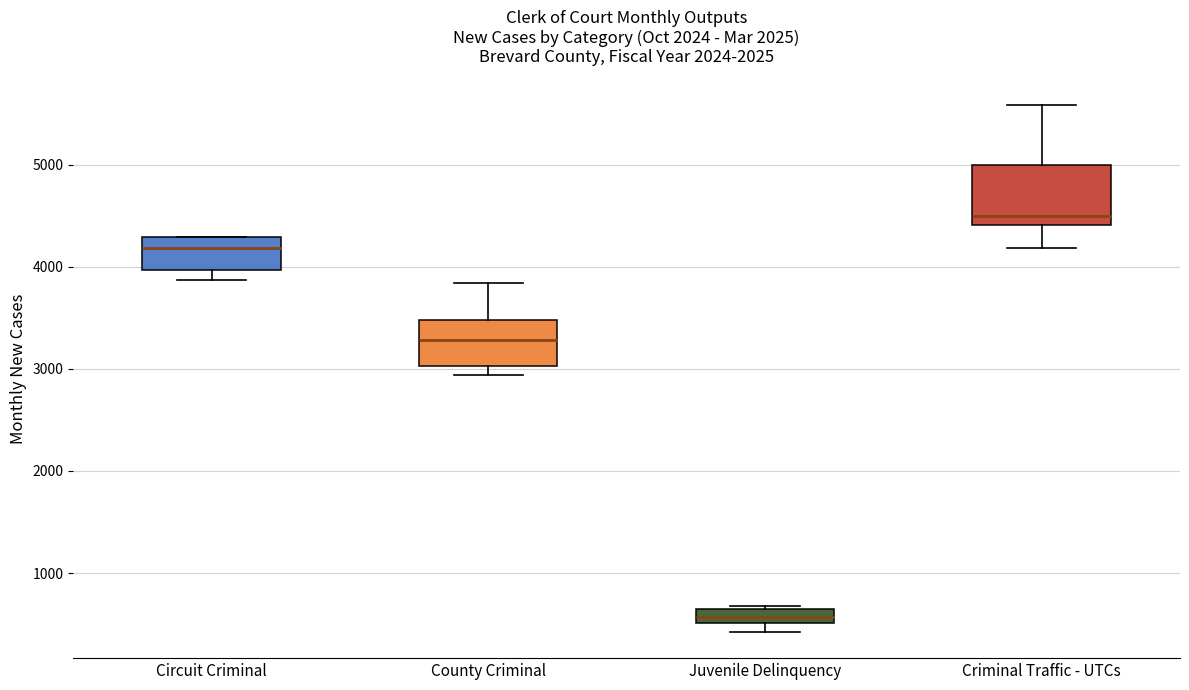

Which box is the tallest, from its lower edge to its upper edge?

Criminal Traffic - UTCs